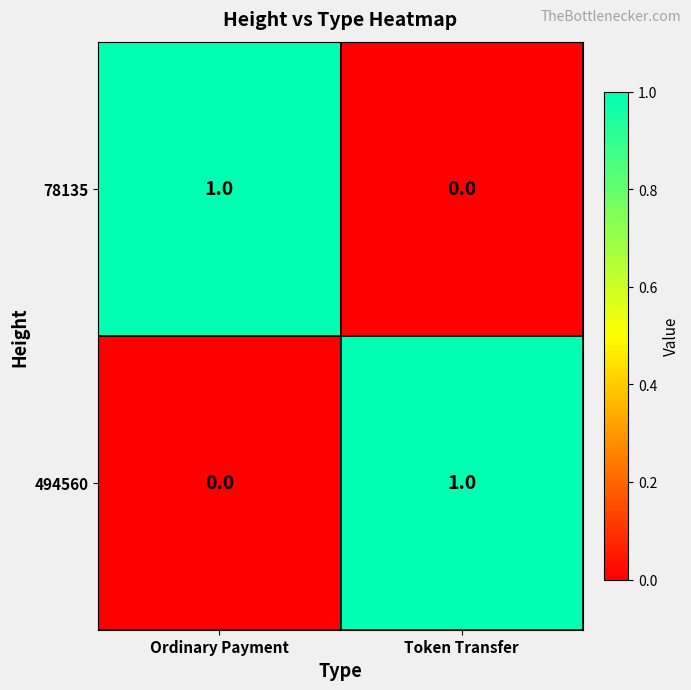

The value of 494560 at Ordinary Payment is 1. True or false?

False